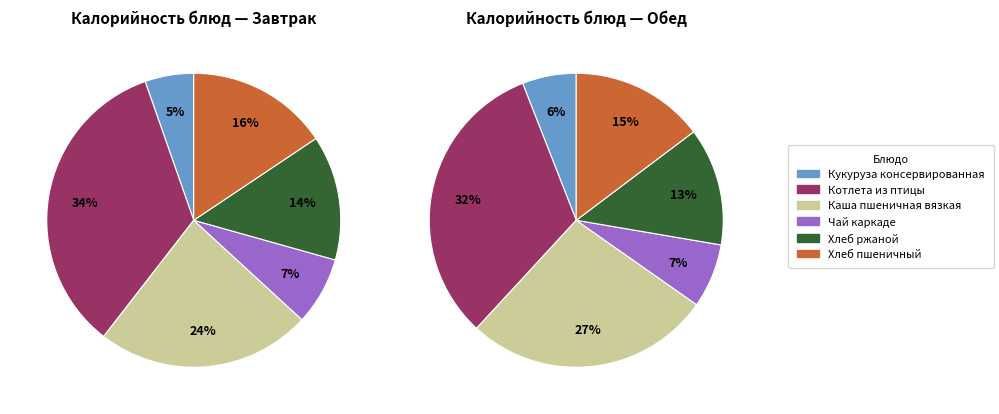

What is the largest slice in the pie chart?

Котлета из птицы